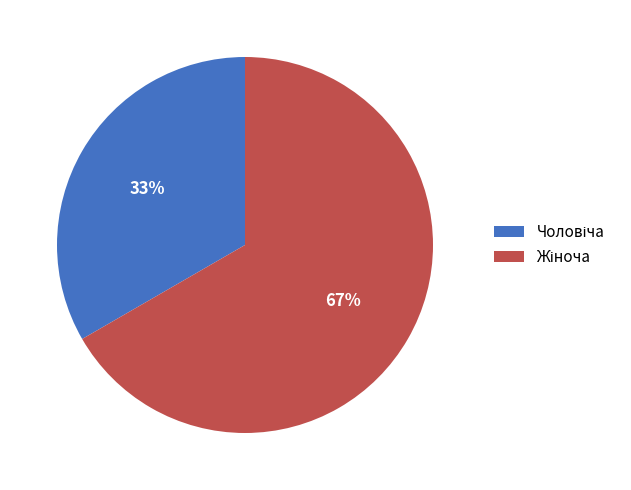

To the nearest percent, what is the average slice percentage?

50%